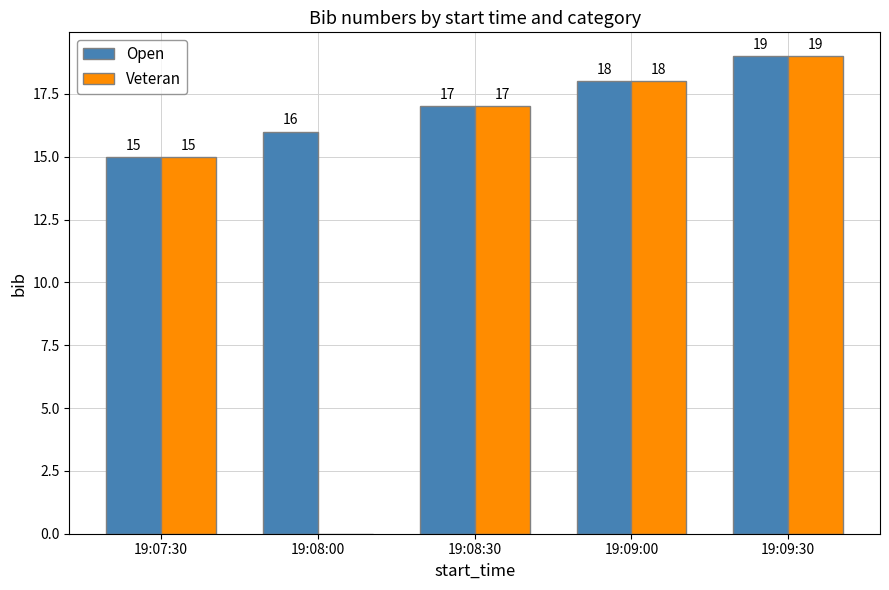

What is the sum of the Open values at 19:09:00 and 19:07:30?

33